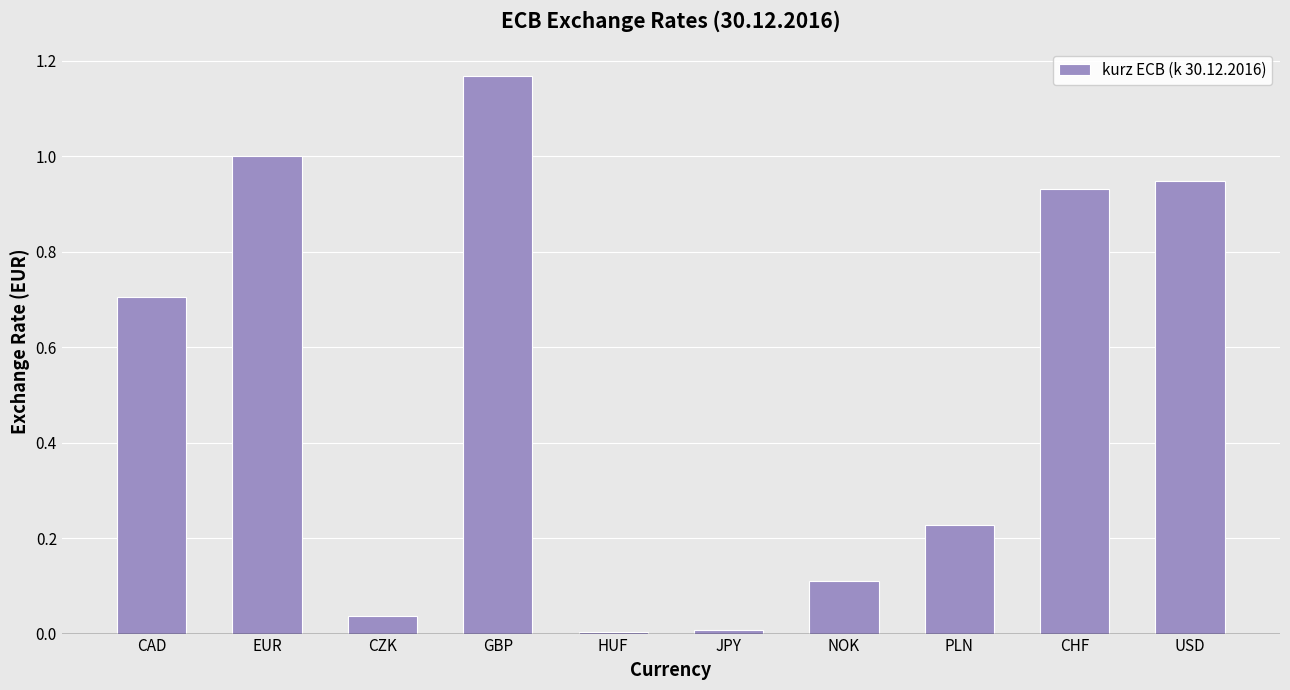

Count the number of data series in this chart.

1